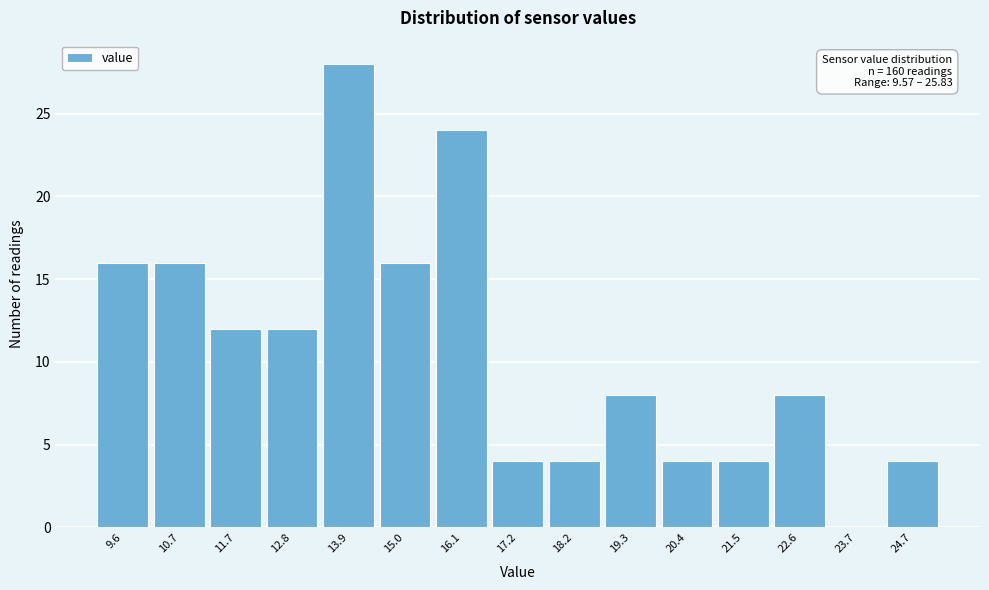

Reading left to right, extract all data points from this chart.

9.6=16	10.7=16	11.7=12	12.8=12	13.9=28	15.0=16	16.1=24	17.2=4	18.2=4	19.3=8	20.4=4	21.5=4	22.6=8	23.7=0	24.7=4